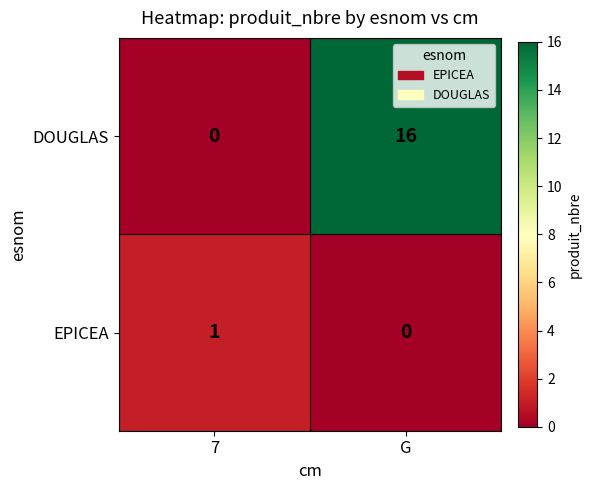

At G, list the series in order from largest to smallest.

DOUGLAS, EPICEA